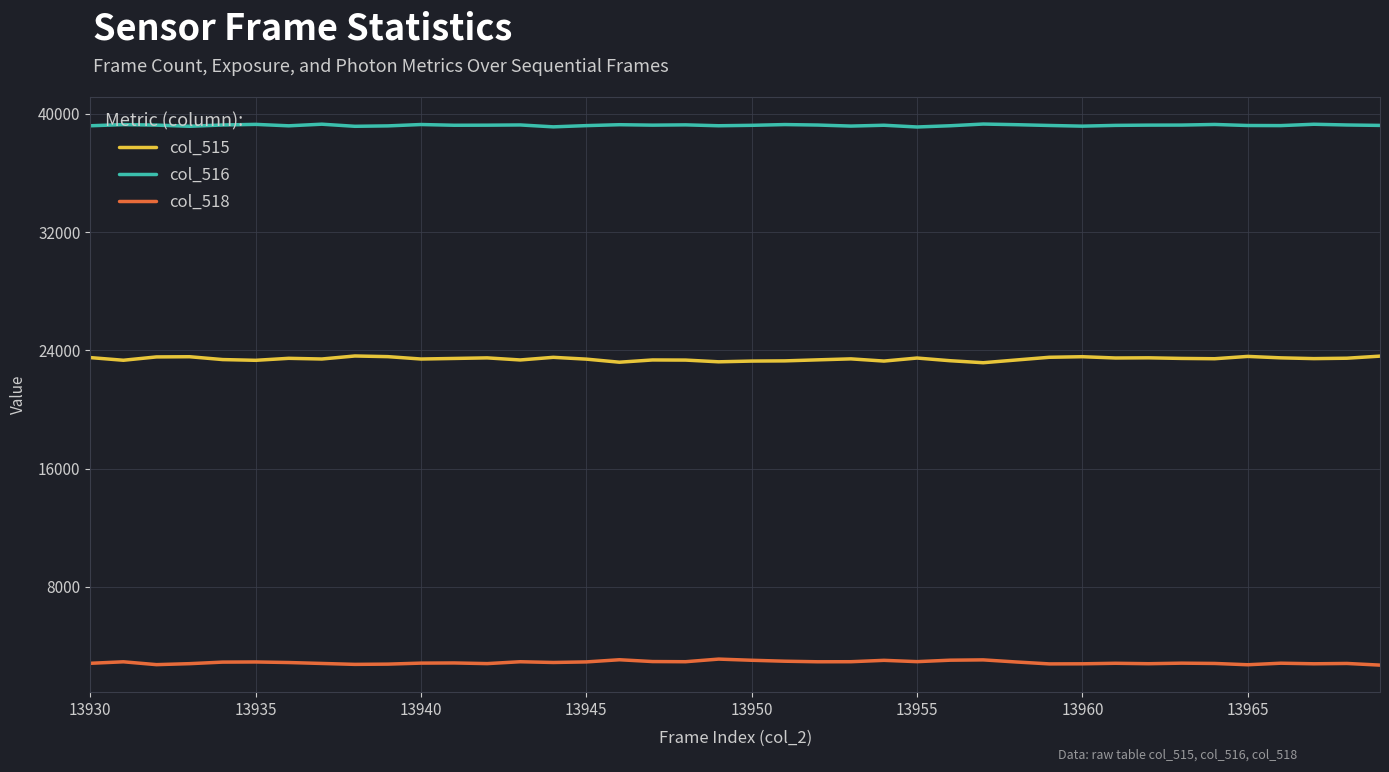

What is the average value of the col_515 series?

23425